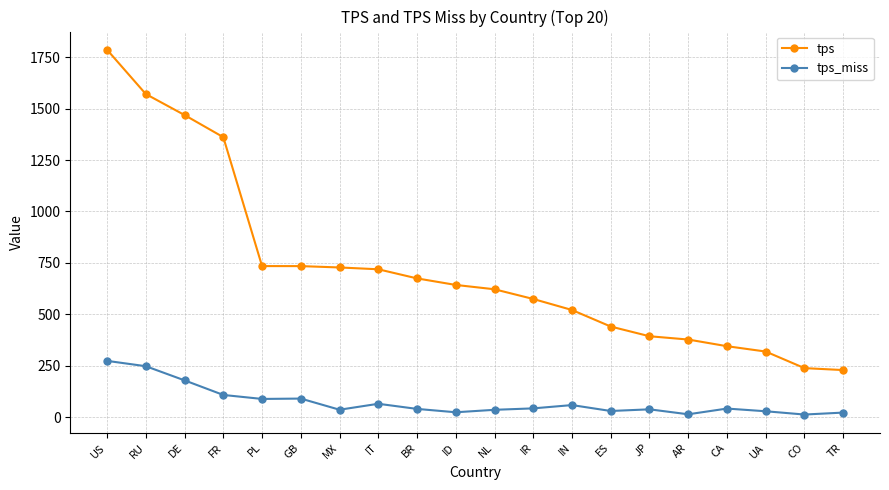

Between DE and FR, which series saw the biggest shift?

tps